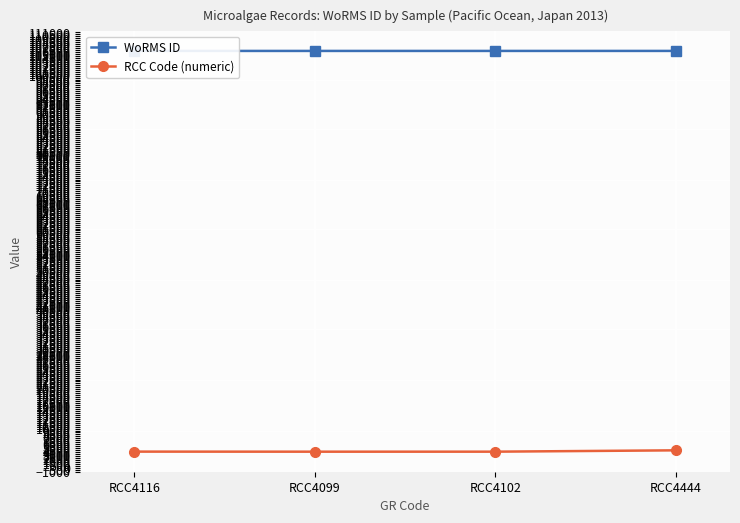

Between RCC4116 and RCC4444, which series saw the biggest shift?

RCC Code (numeric)